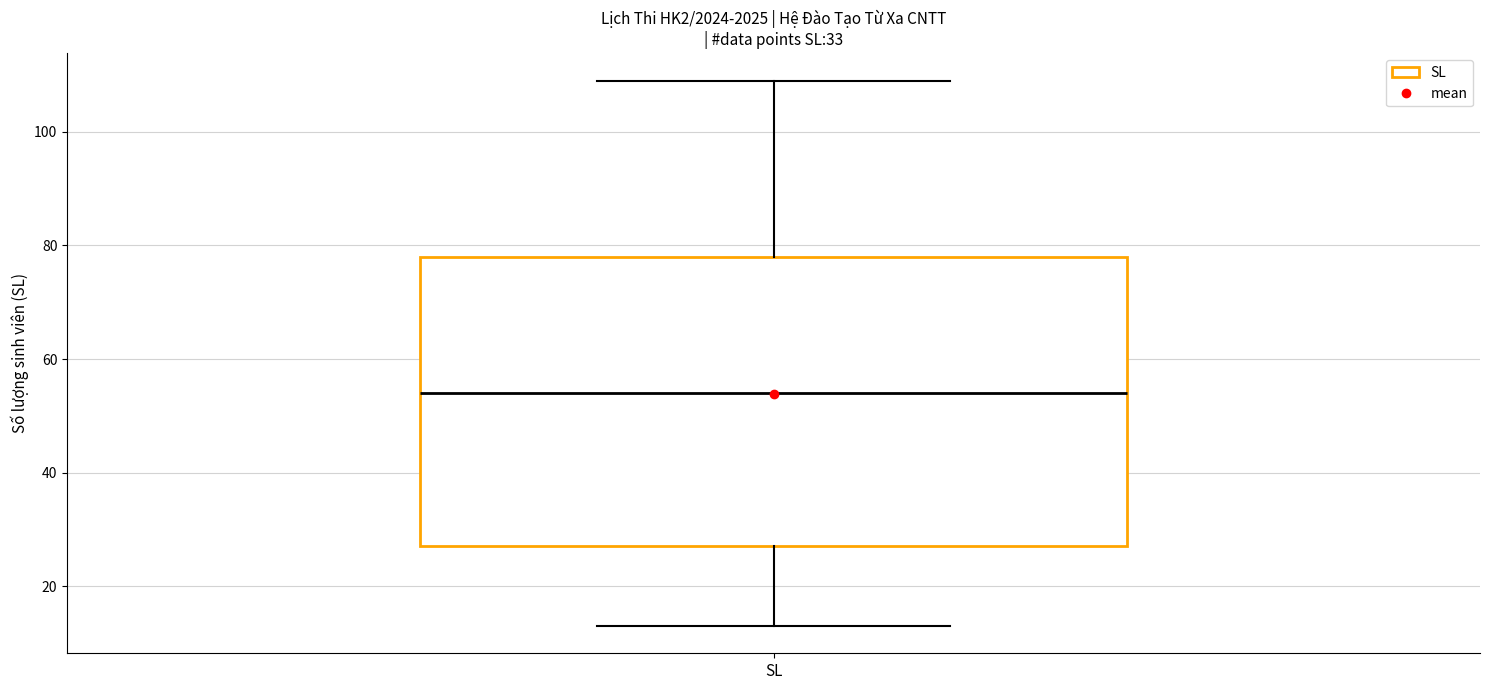

Where does the lower whisker of the box for SL end on the y-axis? The values are not printed on the chart, so give them approximately, as read against the axis.

14